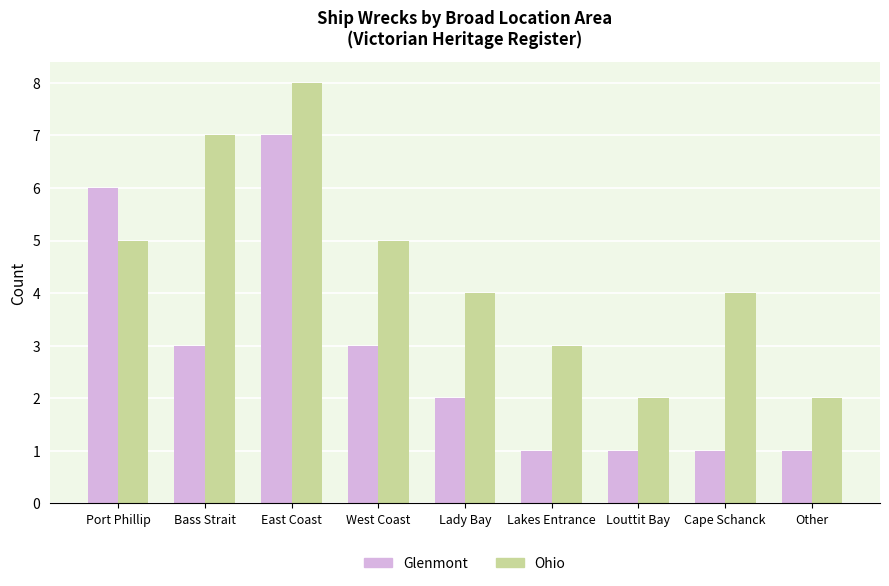

At which category is the sum across all series the highest?

East Coast